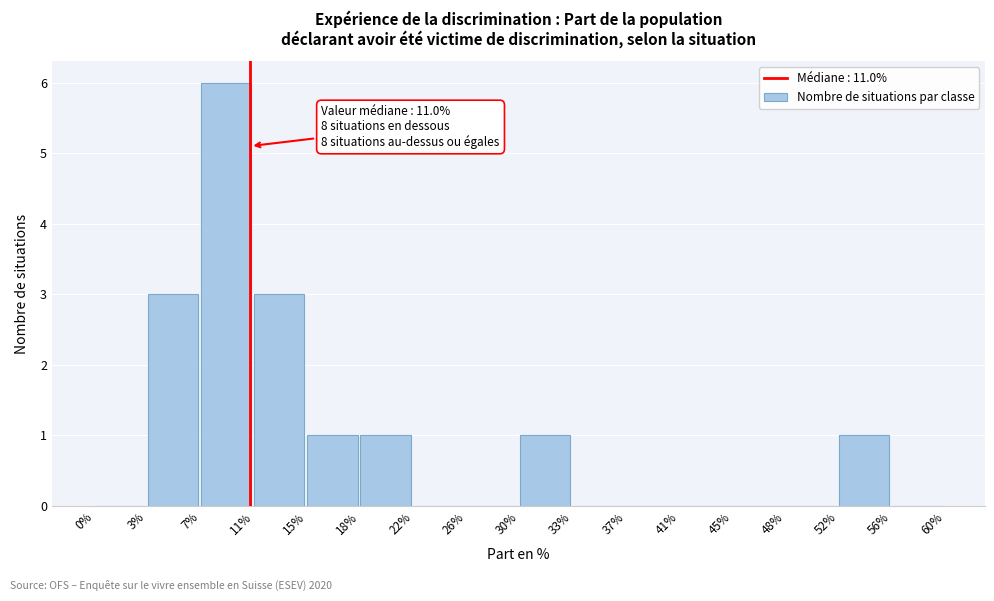

Reading right to left, list all the values displayed in this chart.

56%=0	52%=1	48%=0	45%=0	41%=0	37%=0	33%=0	30%=1	26%=0	22%=0	18%=1	15%=1	11%=3	7%=6	3%=3	0%=0